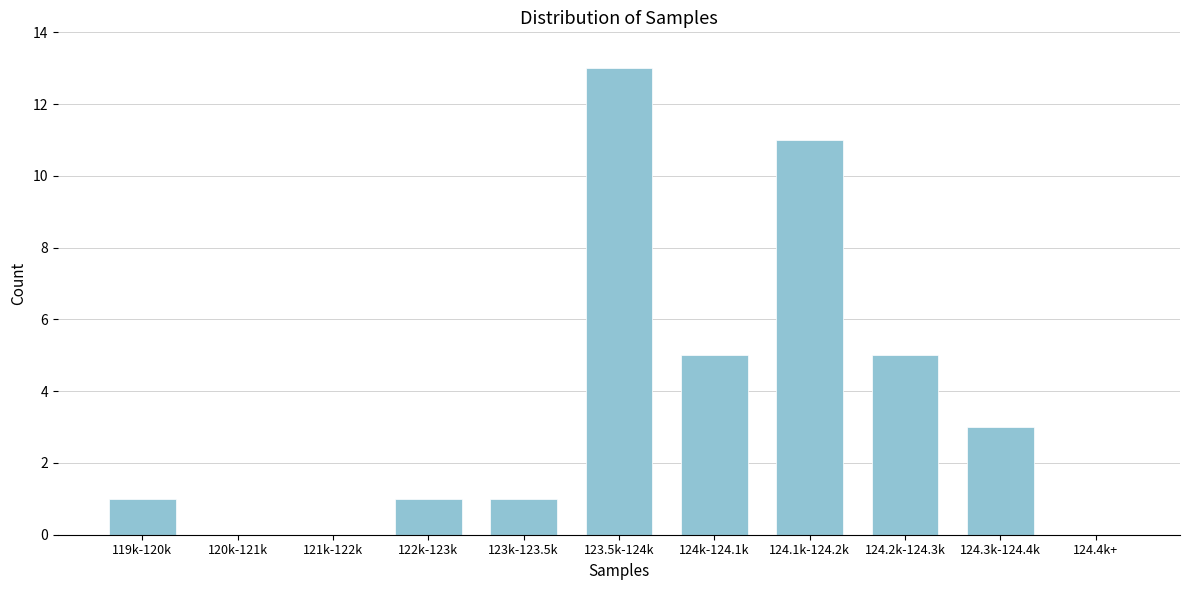

Reading left to right, extract all data points from this chart.

119k-120k=1	120k-121k=0	121k-122k=0	122k-123k=1	123k-123.5k=1	123.5k-124k=13	124k-124.1k=5	124.1k-124.2k=11	124.2k-124.3k=5	124.3k-124.4k=3	124.4k+=0